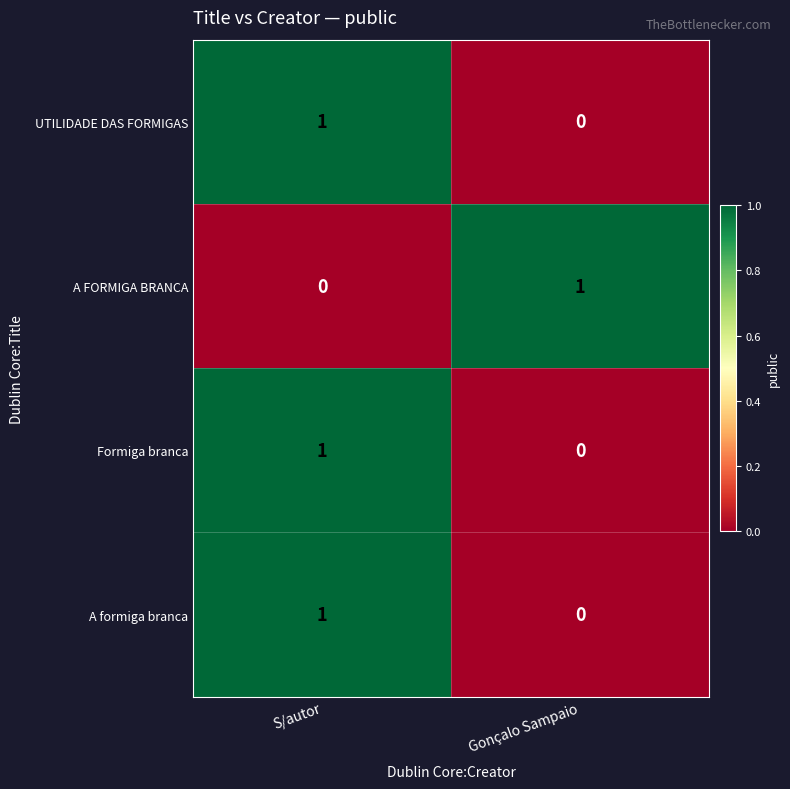

At which label does Formiga branca reach its minimum?

Gonçalo Sampaio